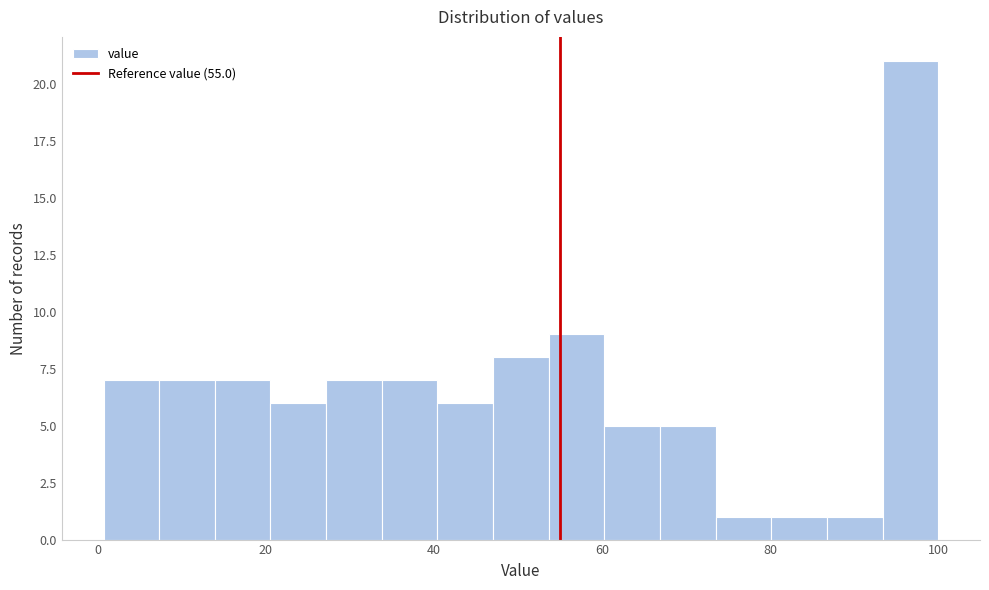

Read against the x-axis, roughly where is the centre of the tallest bar?

96